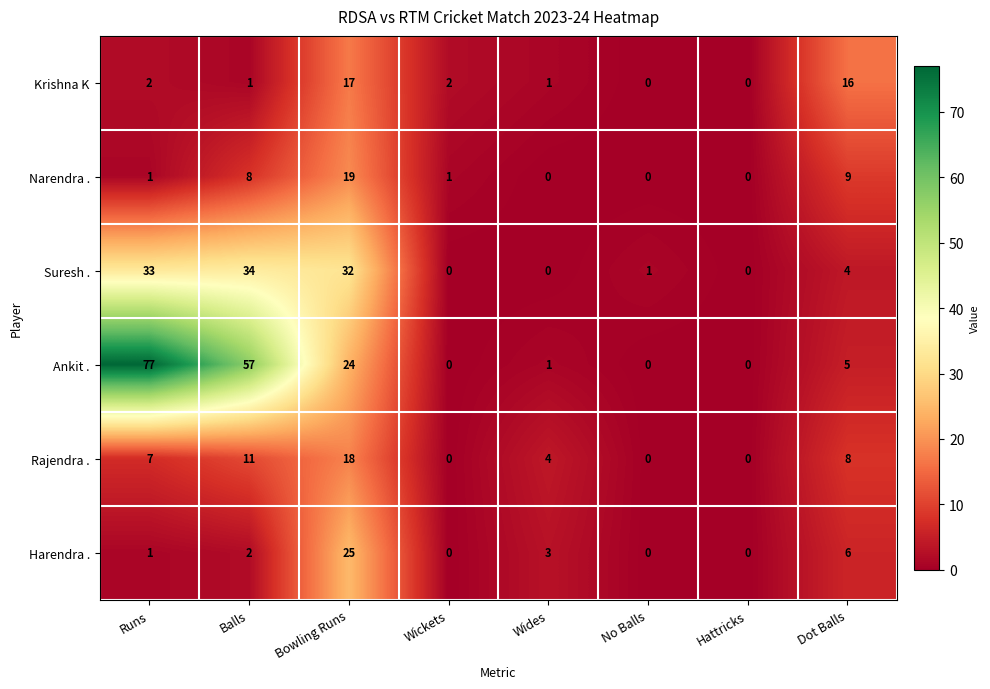

Is it true that Narendra . equals 0 at Hattricks?

True